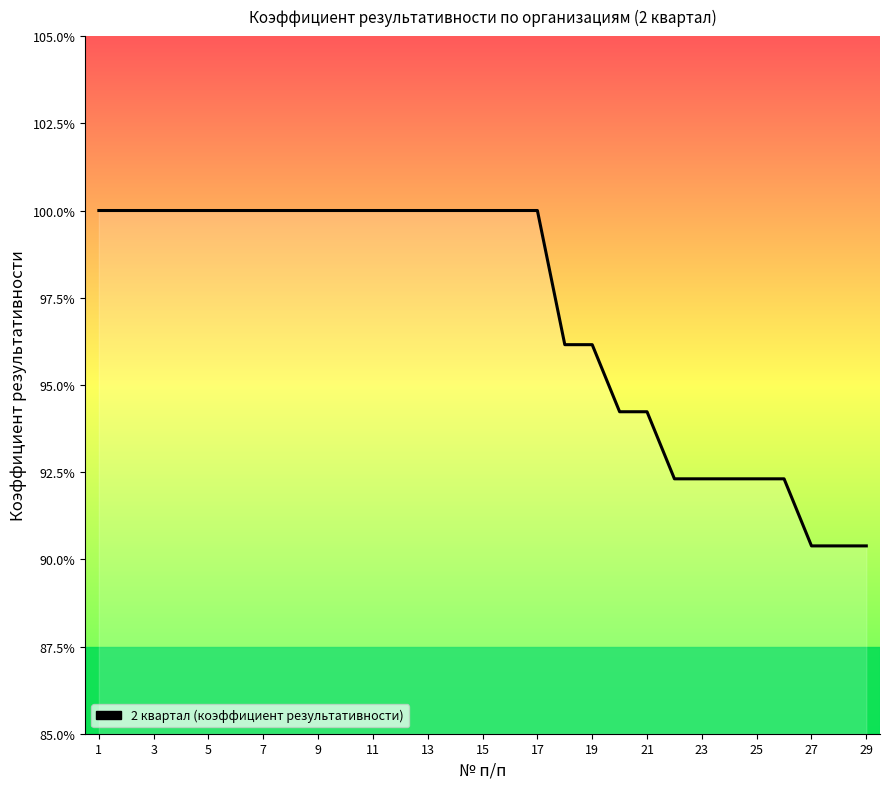

What is the smallest value displayed?

0.9